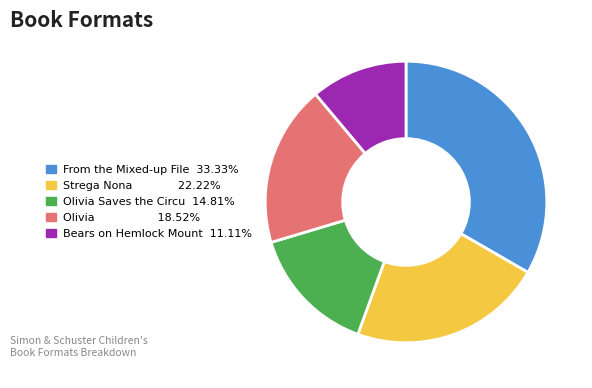

How many segments does this pie chart have?

5